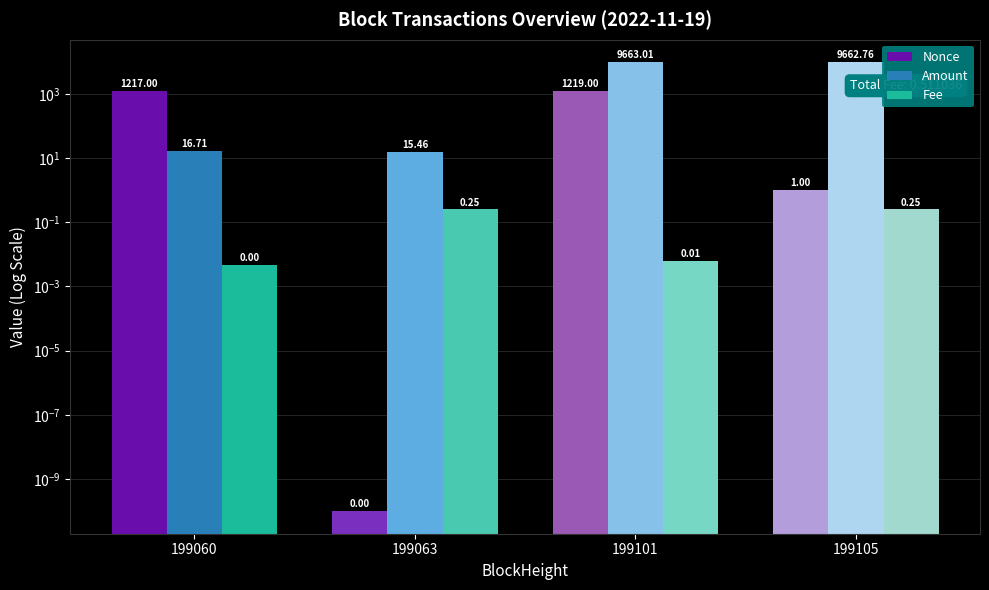

Reading left to right, list all the values displayed in this chart.

Nonce: 1217.0	0.0	1219.0	1.0
Amount: 16.7	15.5	9663.0	9662.8
Fee: 0.0	0.2	0.0	0.2